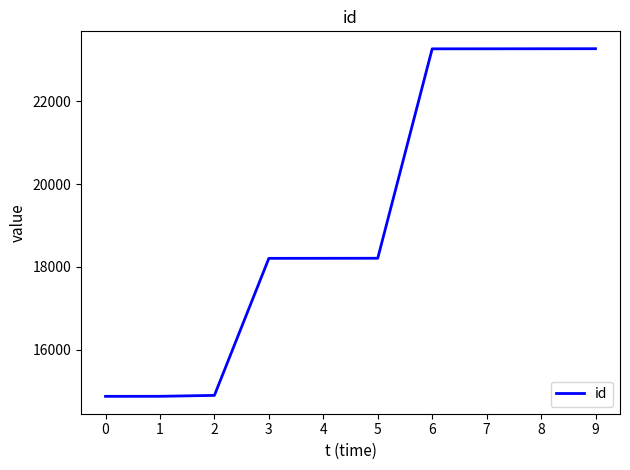

Which has a higher value, 5 or 2?

5